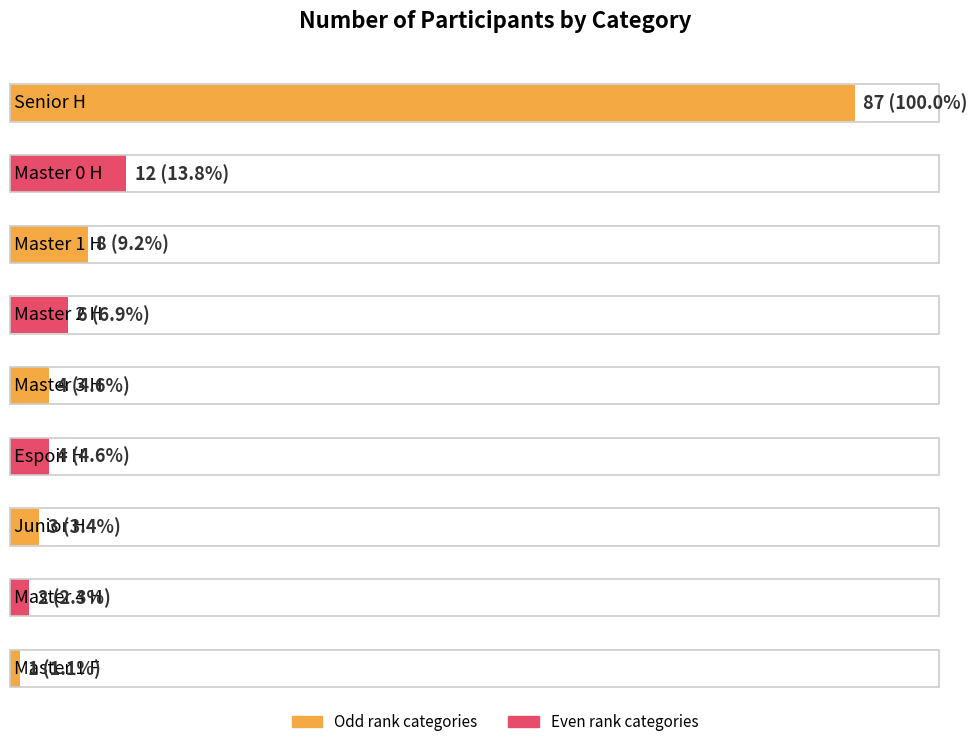

Rank the categories by value from lowest to highest.

Master 1 F, Master 4 H, Junior H, Espoir H, Master 3 H, Master 2 H, Master 1 H, Master 0 H, Senior H